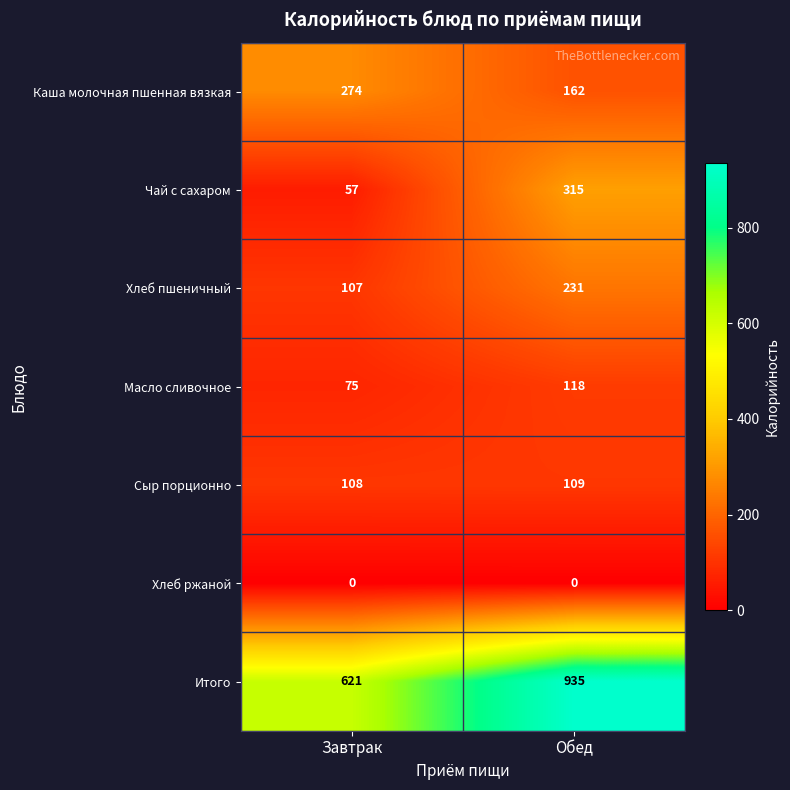

Which series has the widest spread of values?

Итого